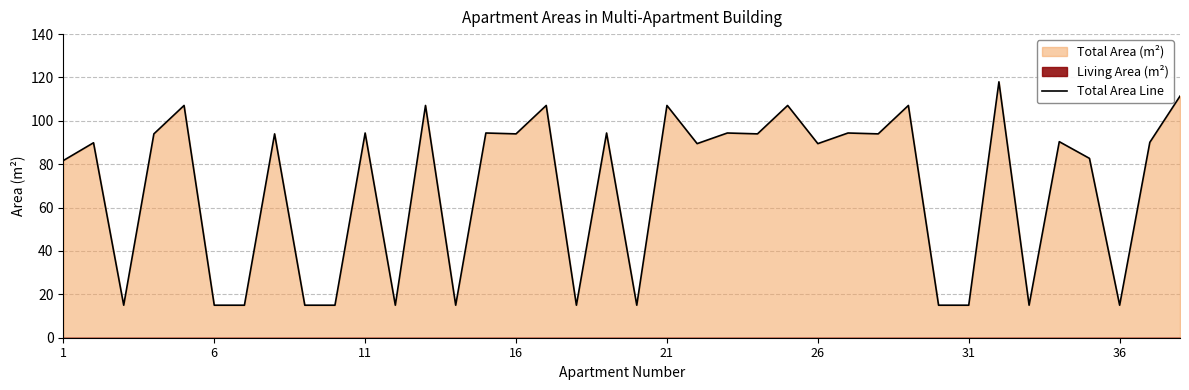

Does the chart display data point markers on the line(s)?

No